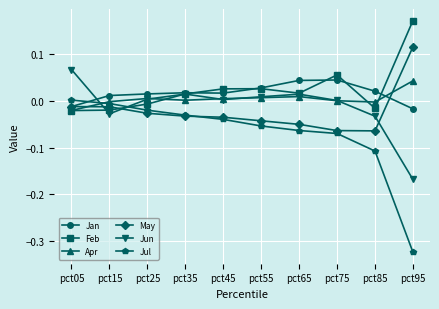

True or false: Jan and Jul cross at least once.

True